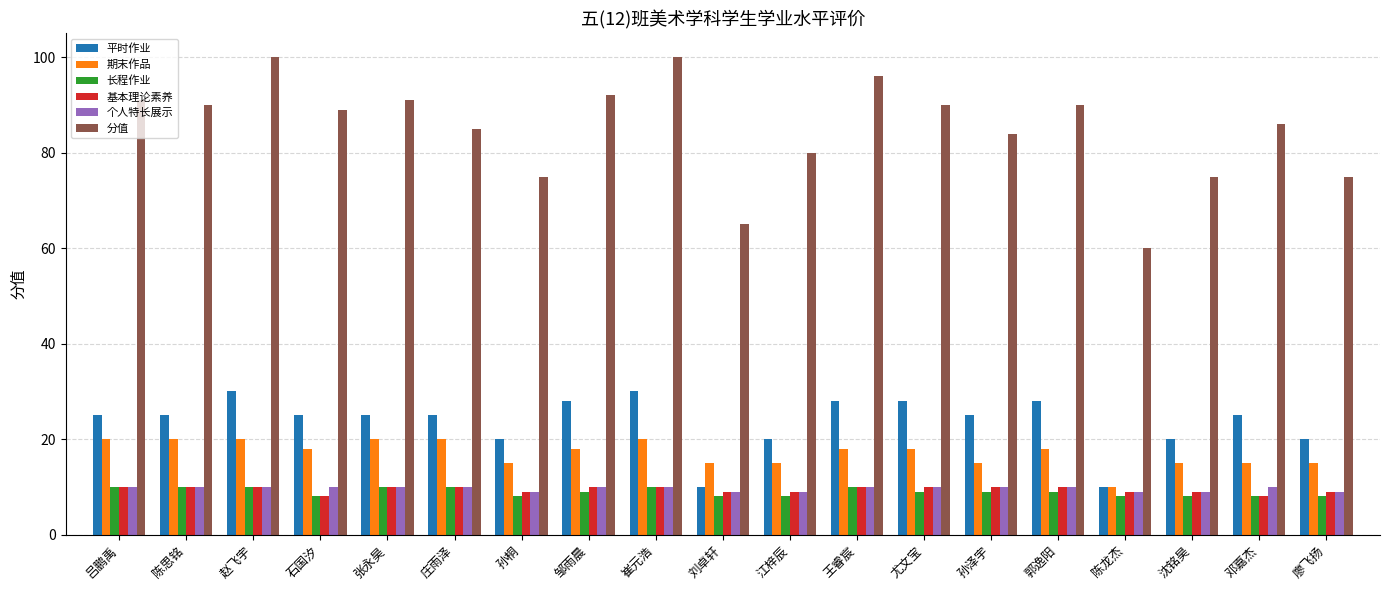

The 分值 series shows 100 at 赵飞宇. True or false?

True